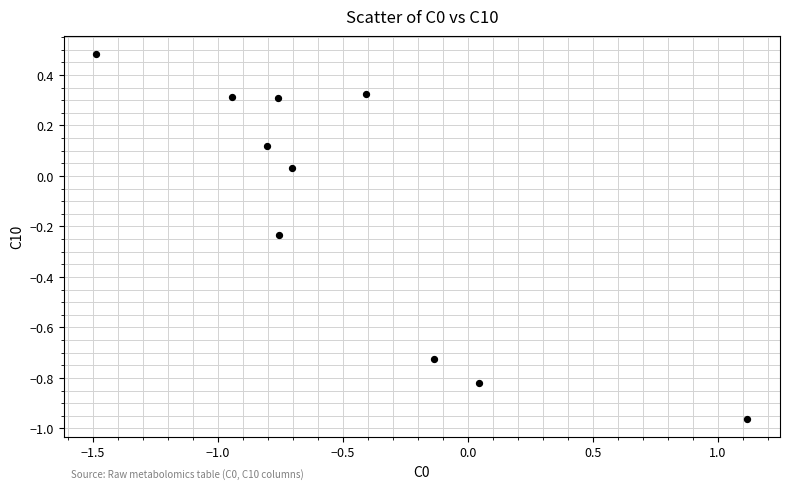

What is the range of X values (max minus min)?

2.6